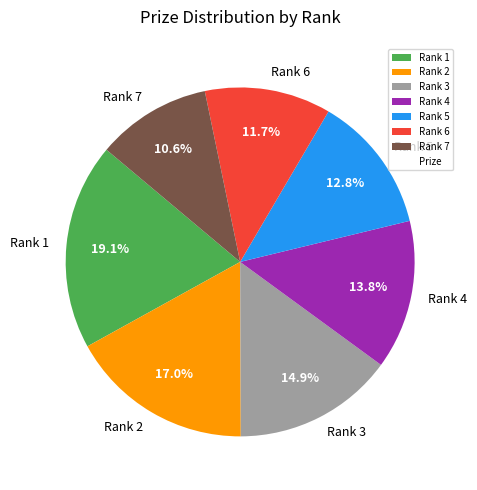

To the nearest percent, what is the average slice percentage?

14%